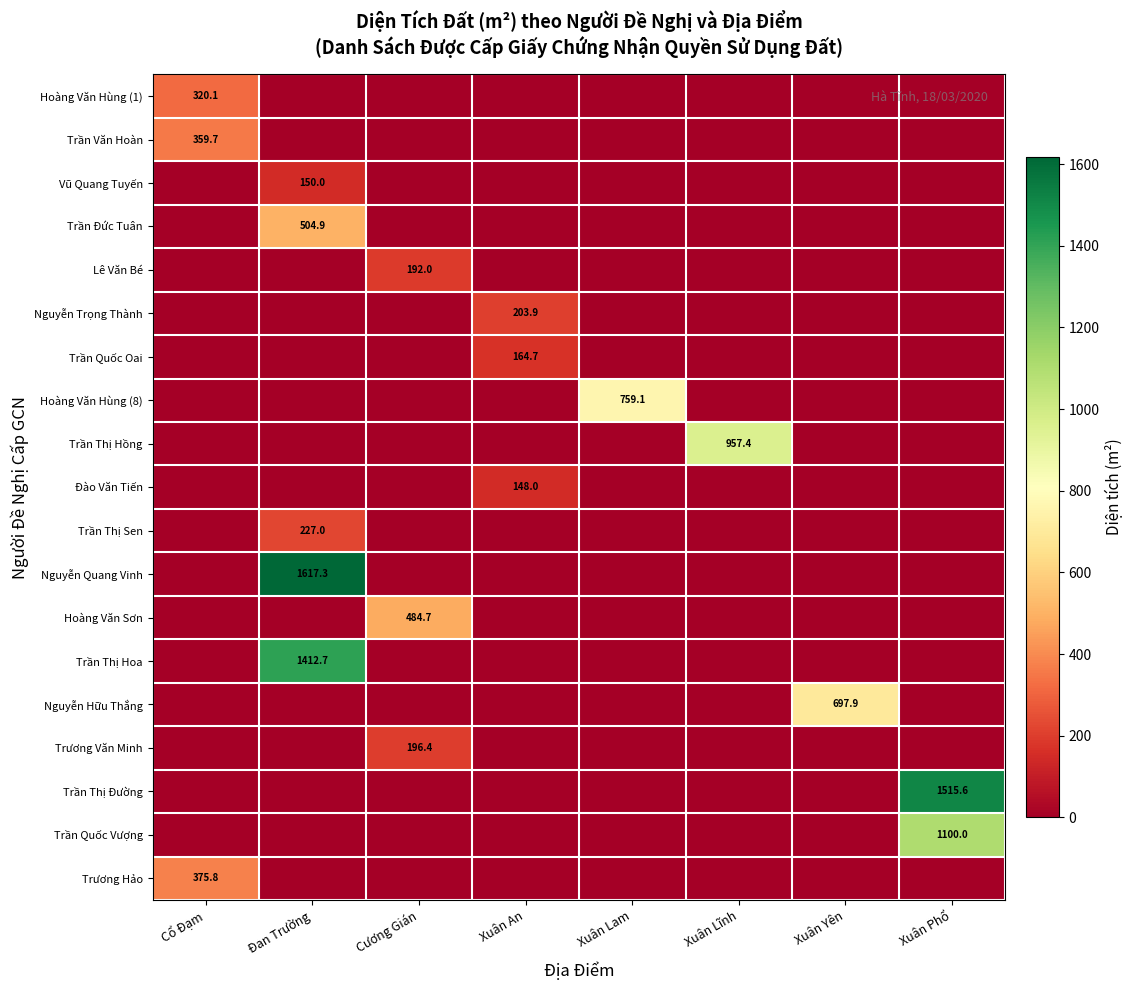

At which label is Hoàng Văn Hùng (8) closest to 379?

Cổ Đạm